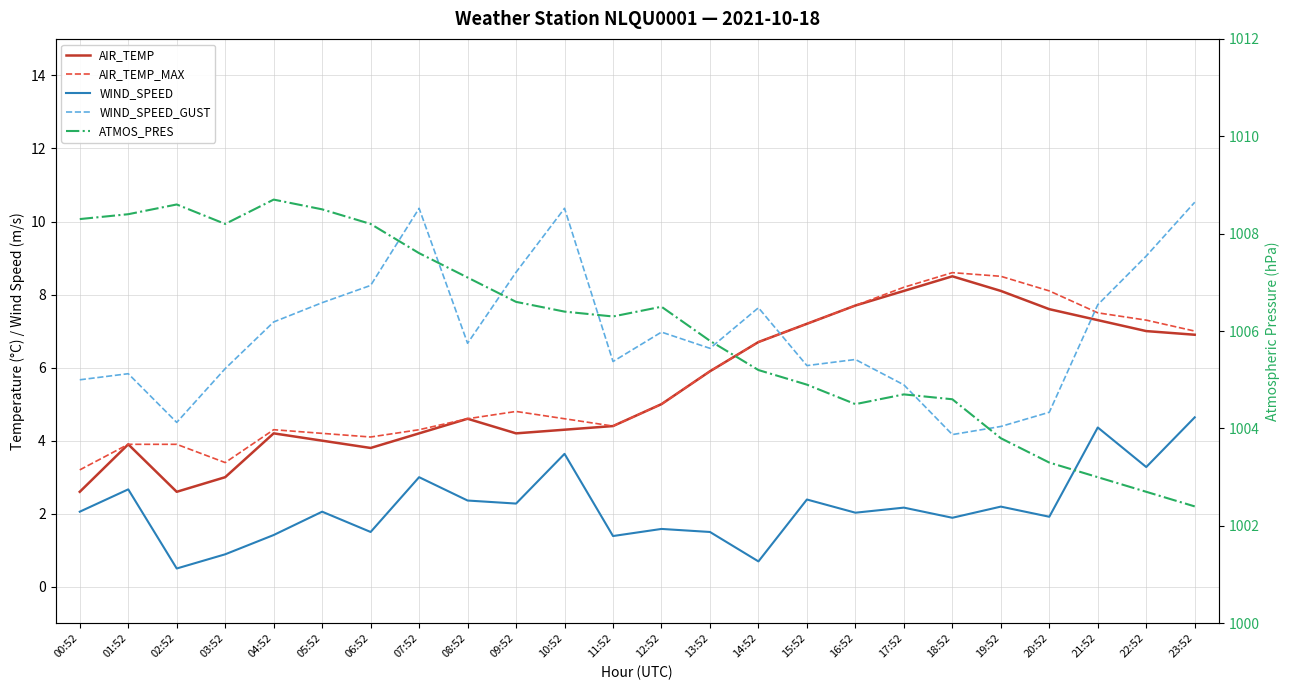

What is the maximum value shown in the chart?

1008.7